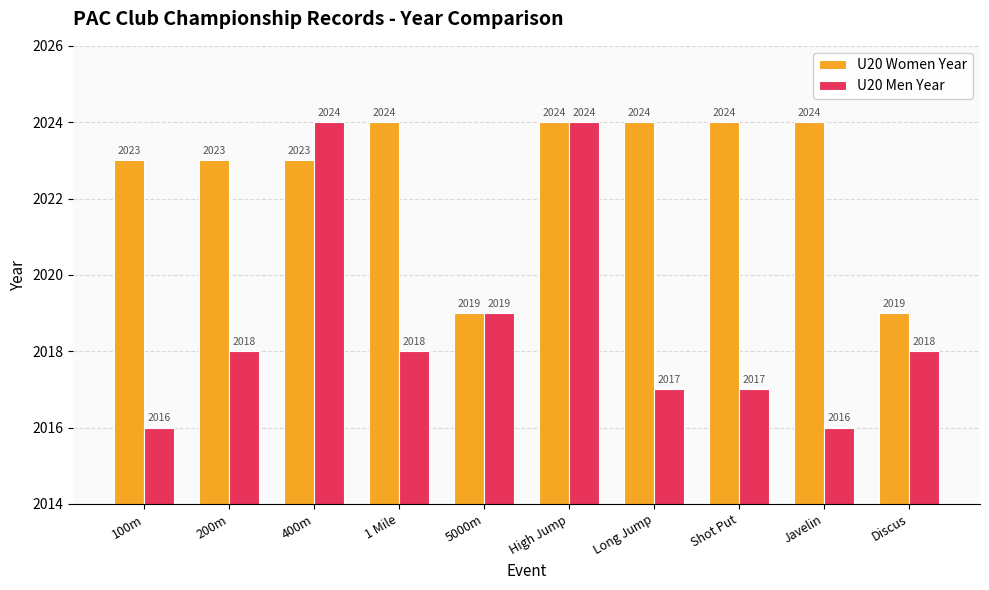

Reading left to right, extract all data points from this chart.

U20 Women Year: 100m=2023	200m=2023	400m=2023	1 Mile=2024	5000m=2019	High Jump=2024	Long Jump=2024	Shot Put=2024	Javelin=2024	Discus=2019
U20 Men Year: 100m=2016	200m=2018	400m=2024	1 Mile=2018	5000m=2019	High Jump=2024	Long Jump=2017	Shot Put=2017	Javelin=2016	Discus=2018